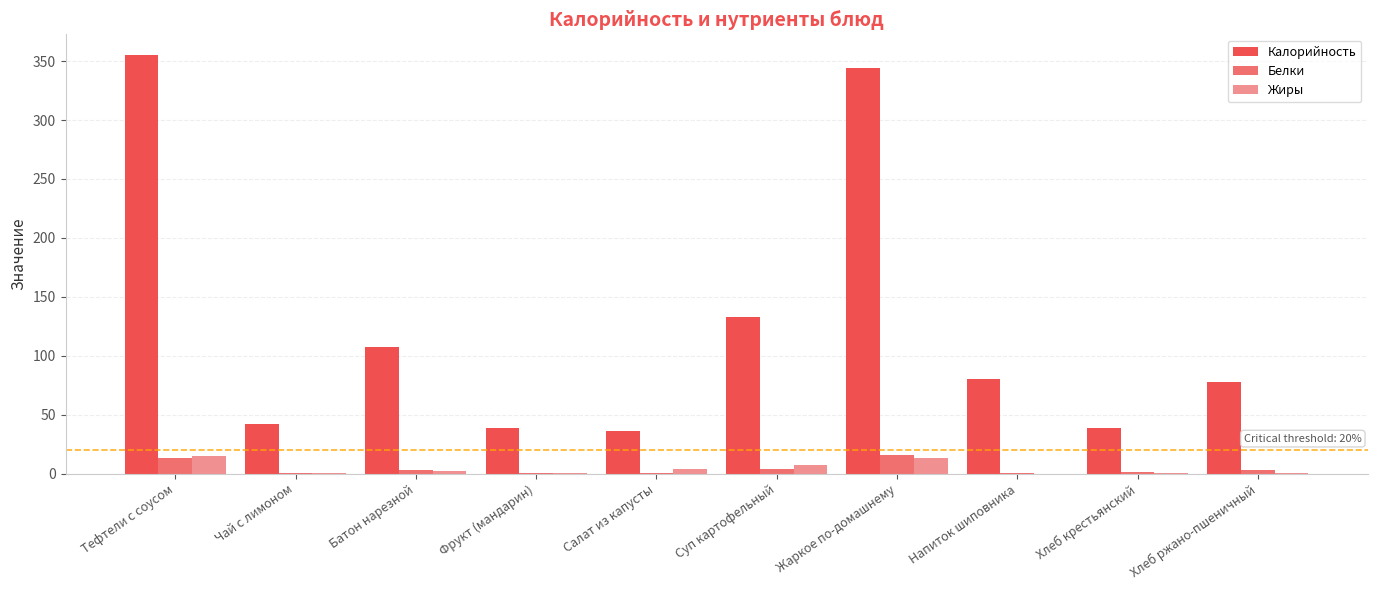

Is the value of Жиры at Салат из капусты greater than the value of Белки at Тефтели с соусом?

No